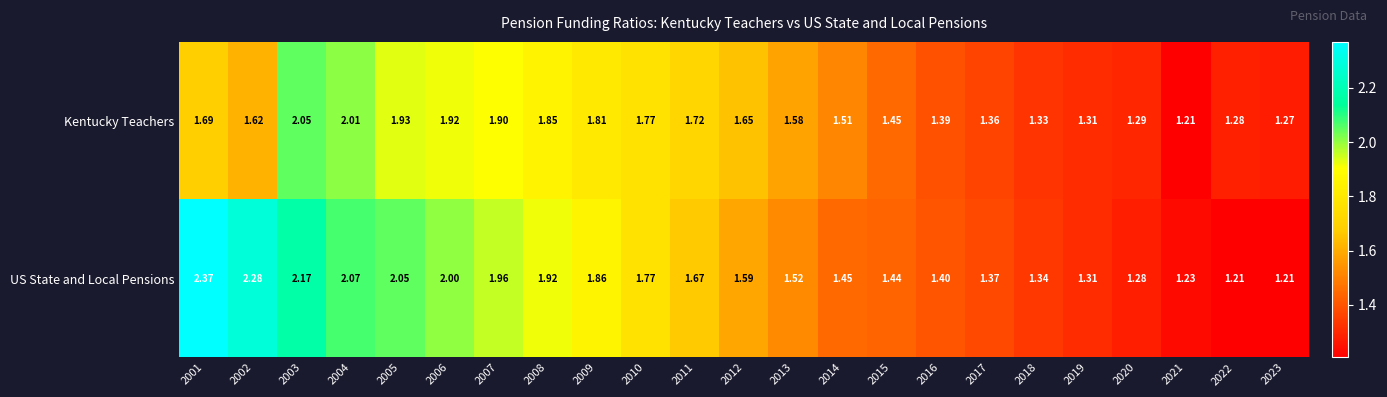

Rank the series by their average value, from lowest to highest.

Kentucky Teachers, US State and Local Pensions